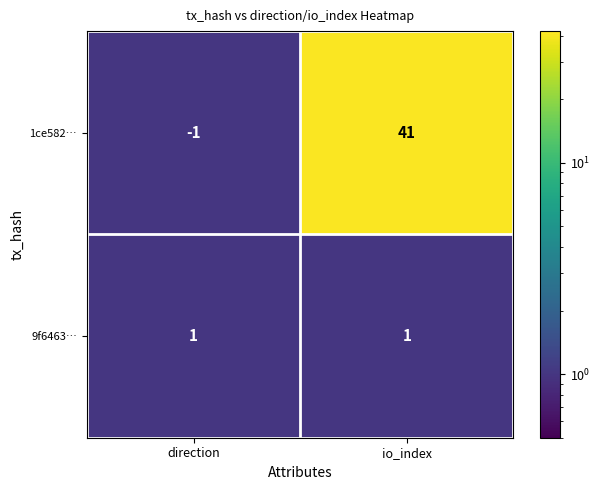

At which label does 1ce582… reach its peak?

io_index